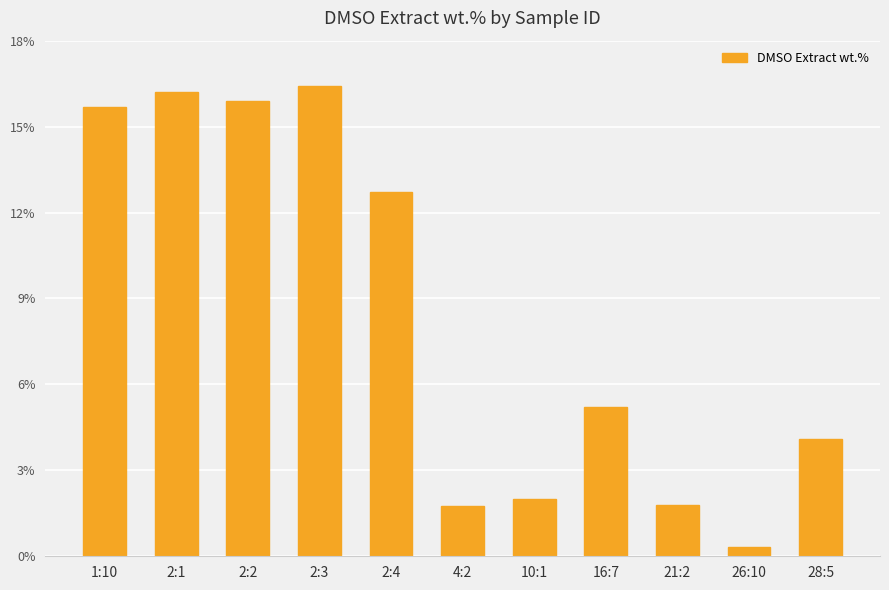

What position from the left is 2:4?

5